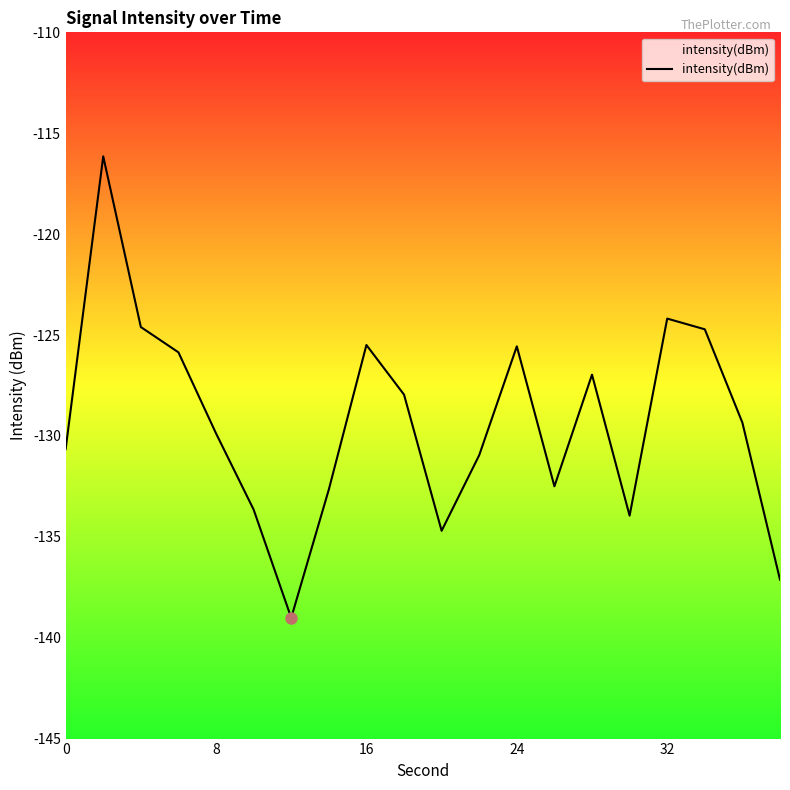

How many lines are shown in the chart?

1